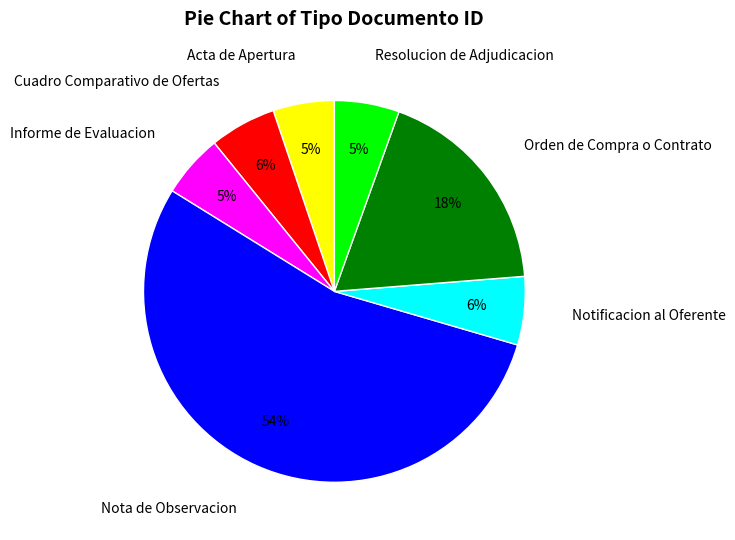

To the nearest percent, what is the average slice percentage?

14%